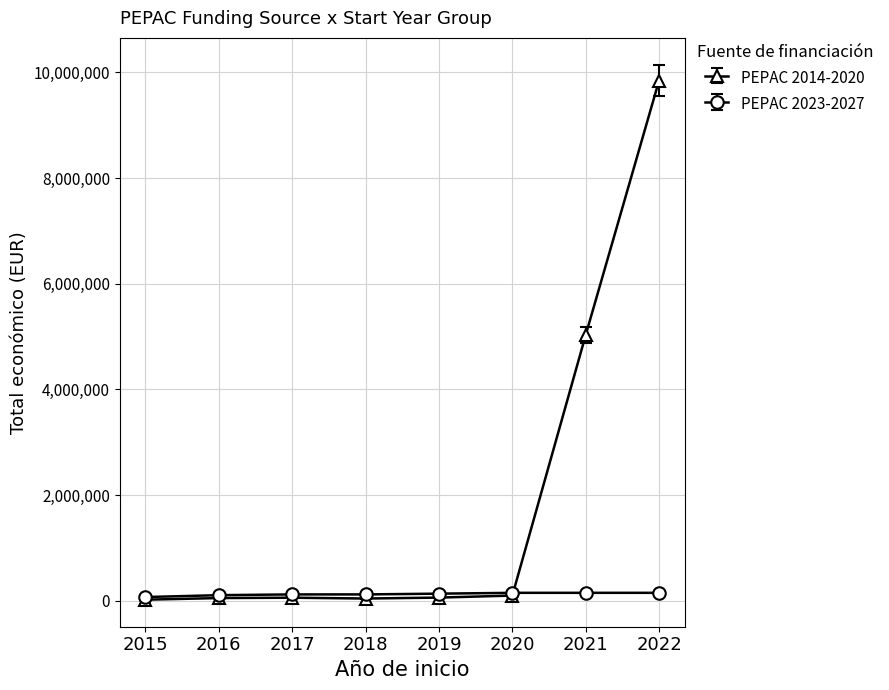

At which category is the sum across all series the highest?

2022